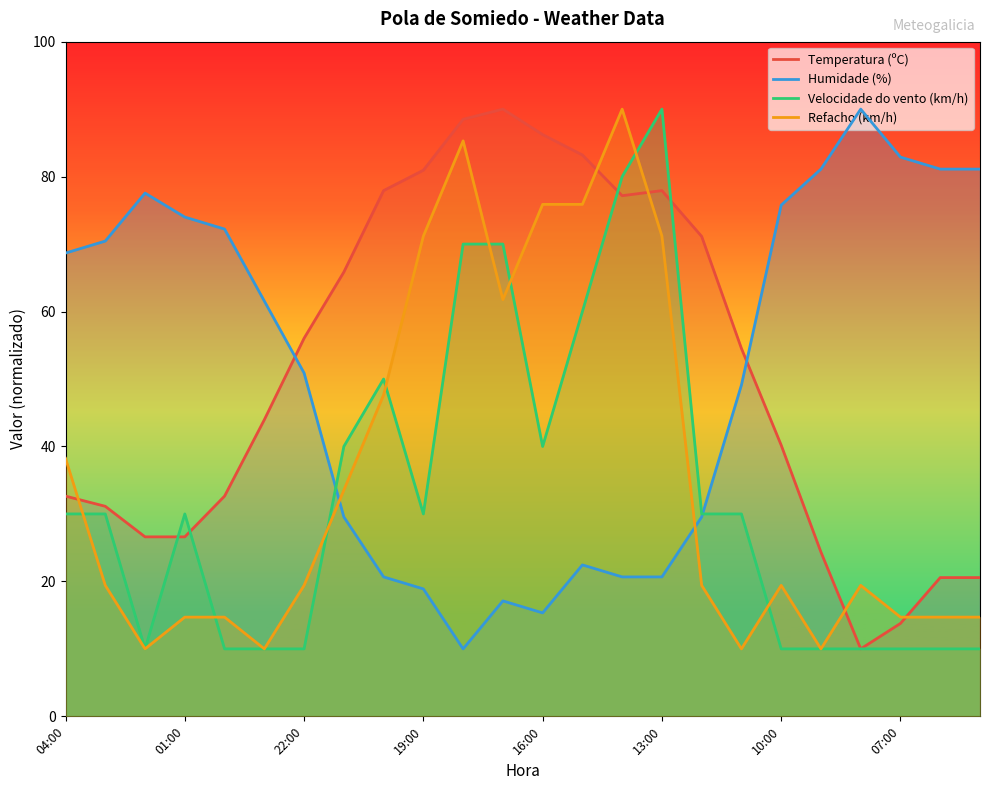

Where does the Humidade (%) series first go above 61?

04:00